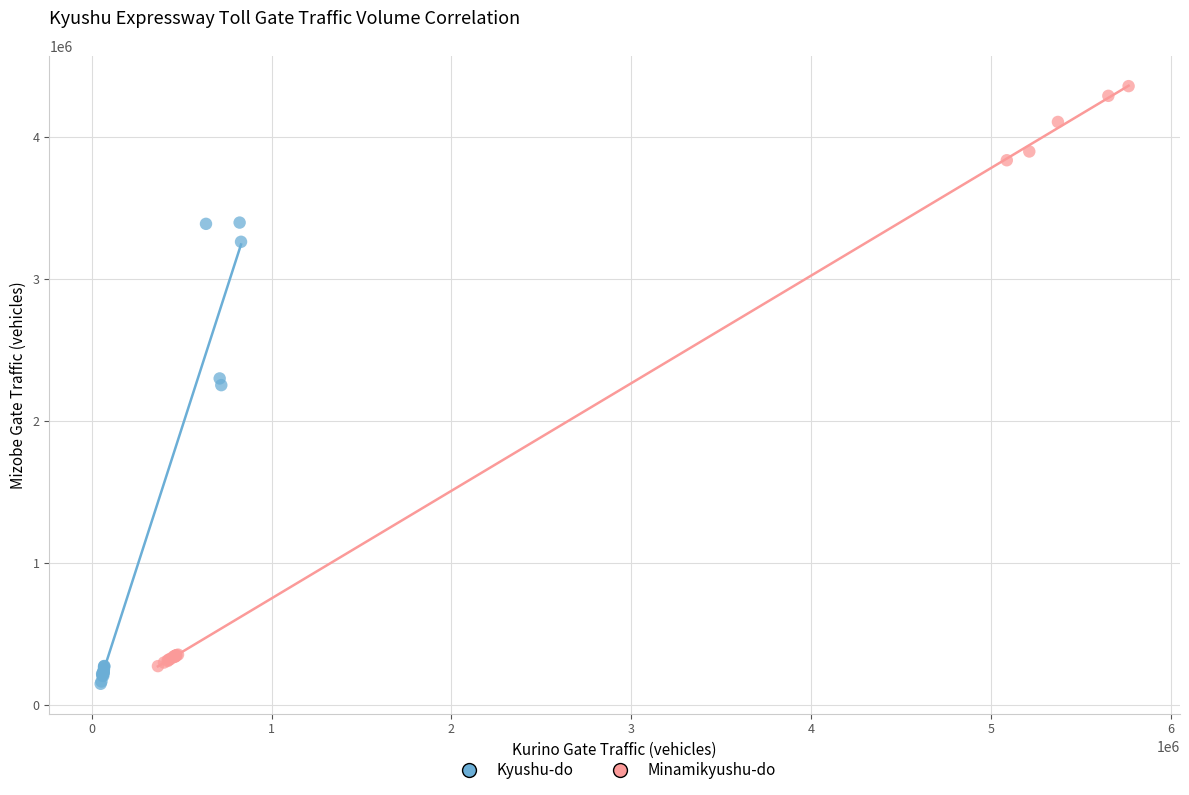

Which series has the widest spread of Y values?

Minamikyushu-do